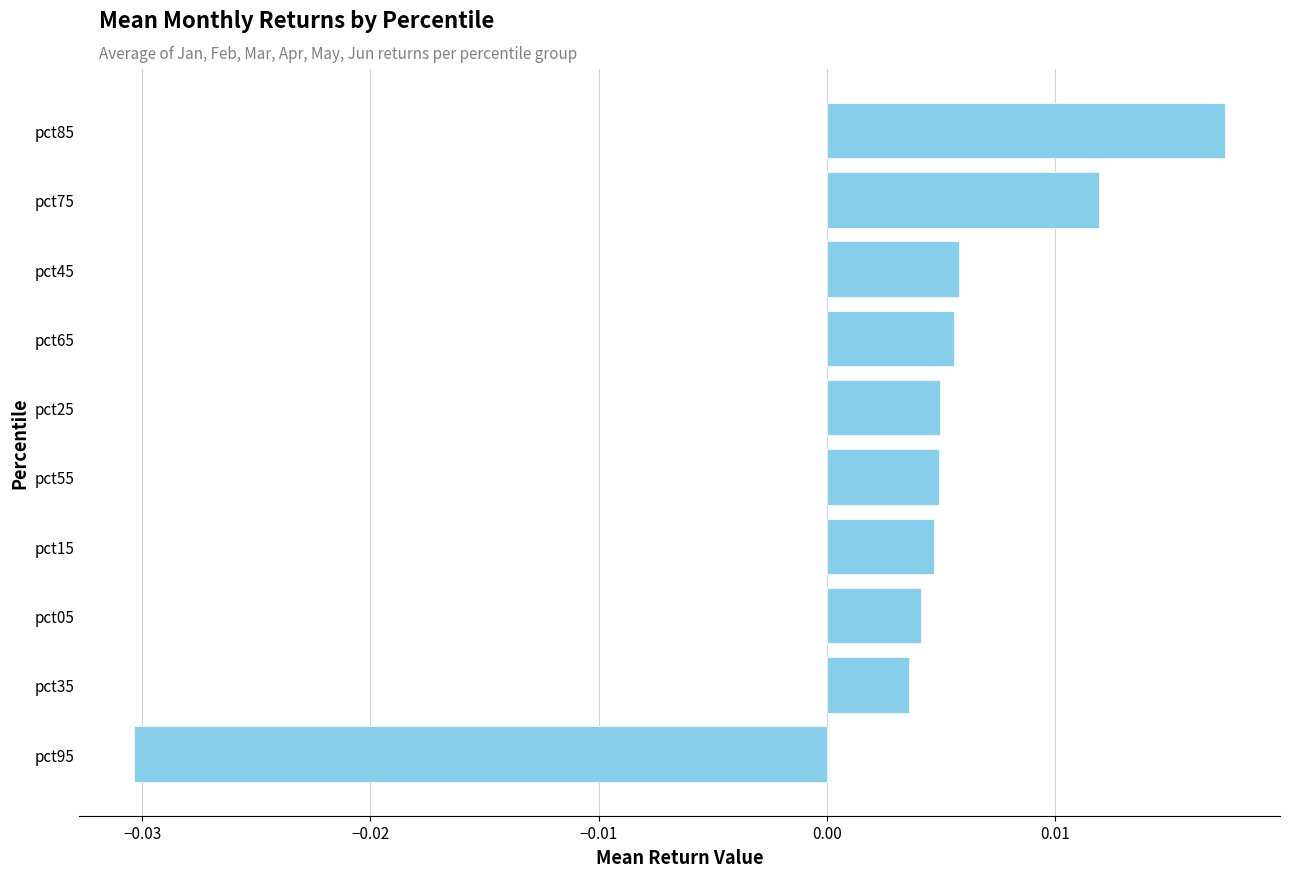

At which category does the chart reach its peak across all series?

pct85